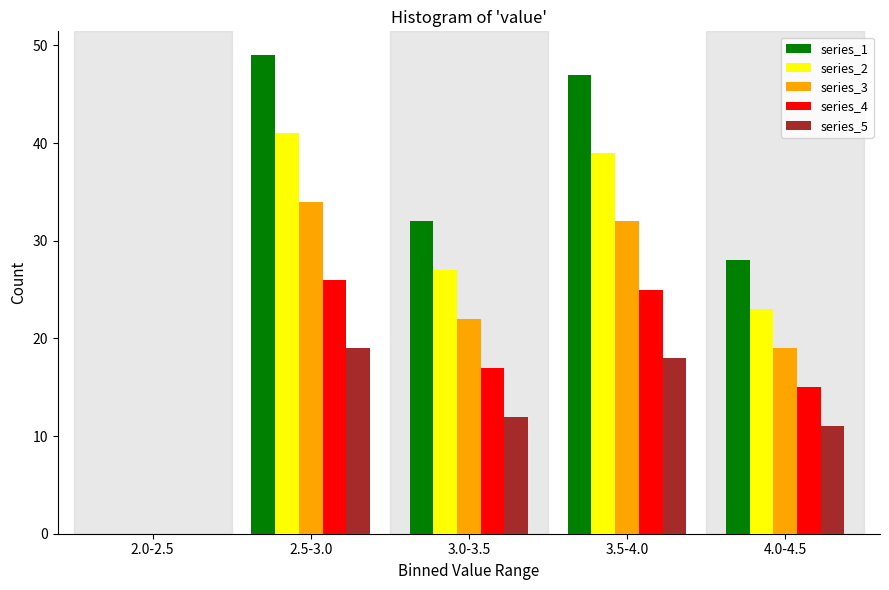

Reading left to right, extract all data points from this chart.

series_1: 2.0-2.5=0	2.5-3.0=49	3.0-3.5=32	3.5-4.0=47	4.0-4.5=28
series_2: 2.0-2.5=0	2.5-3.0=41	3.0-3.5=27	3.5-4.0=39	4.0-4.5=23
series_3: 2.0-2.5=0	2.5-3.0=34	3.0-3.5=22	3.5-4.0=32	4.0-4.5=19
series_4: 2.0-2.5=0	2.5-3.0=26	3.0-3.5=17	3.5-4.0=25	4.0-4.5=15
series_5: 2.0-2.5=0	2.5-3.0=19	3.0-3.5=12	3.5-4.0=18	4.0-4.5=11